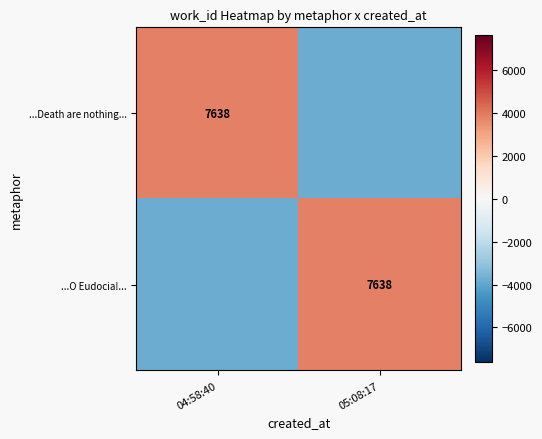

Is it true that ...Death are nothing... equals 7638 at 04:58:40?

True